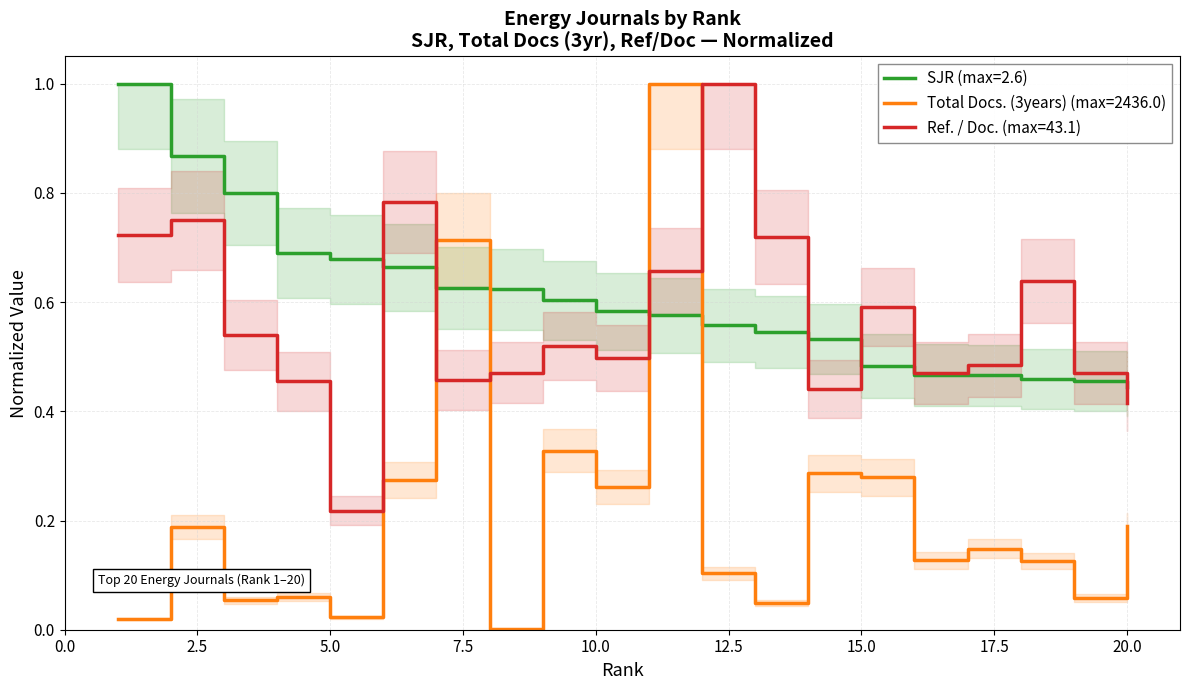

What is the average value of the SJR series?

0.6